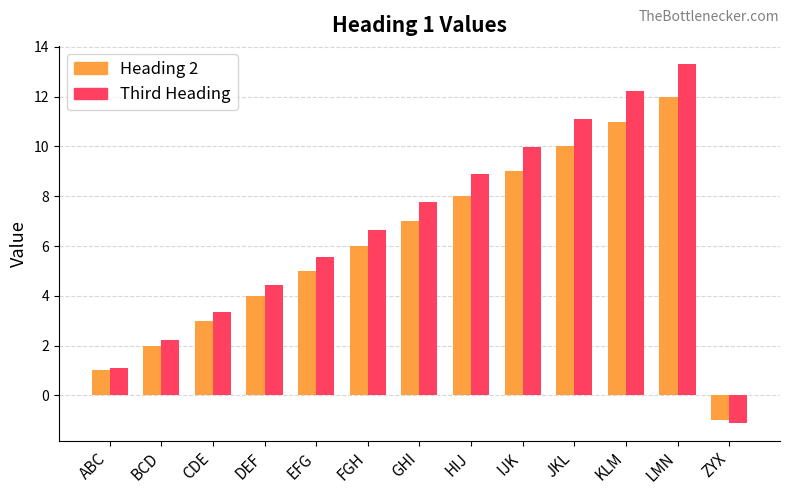

List the series in order of their overall mean, lowest first.

Heading 2, Third Heading